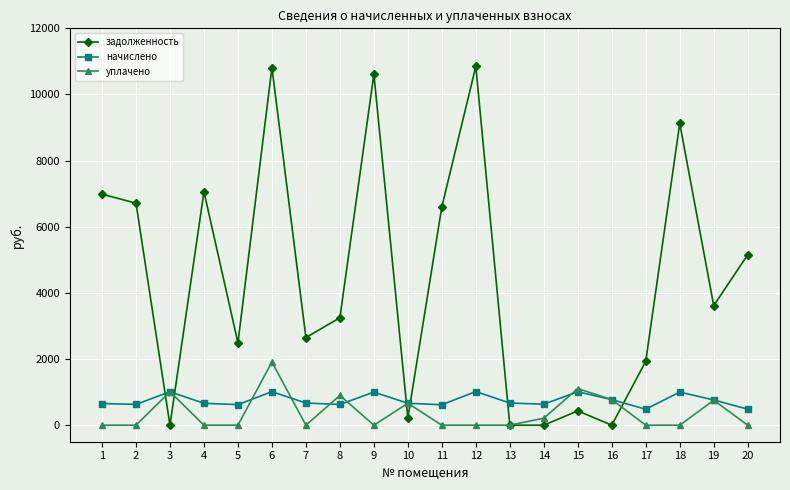

Is this an area chart (filled region under the line)?

No